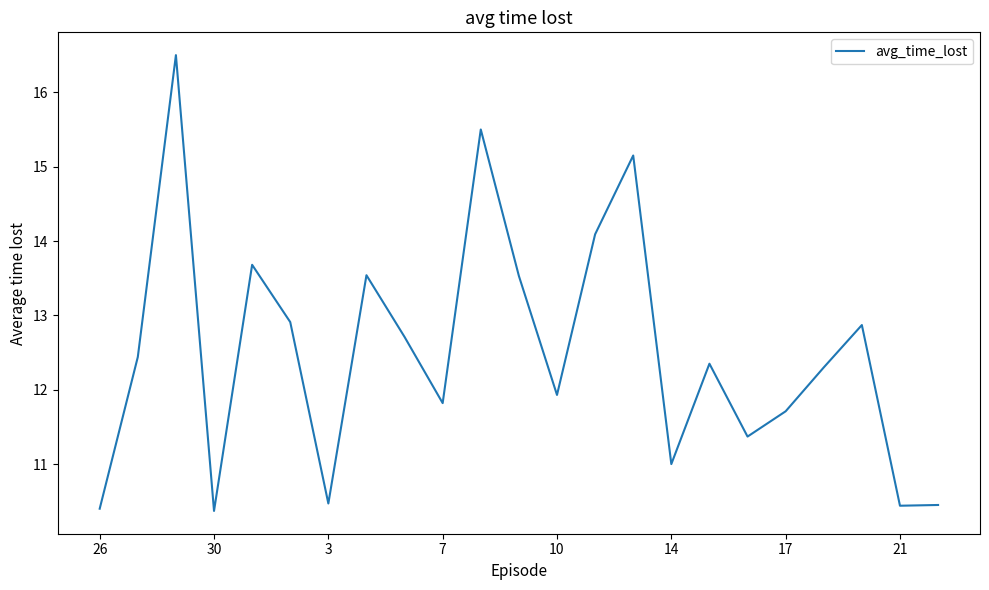

What is the greatest value displayed?

16.5